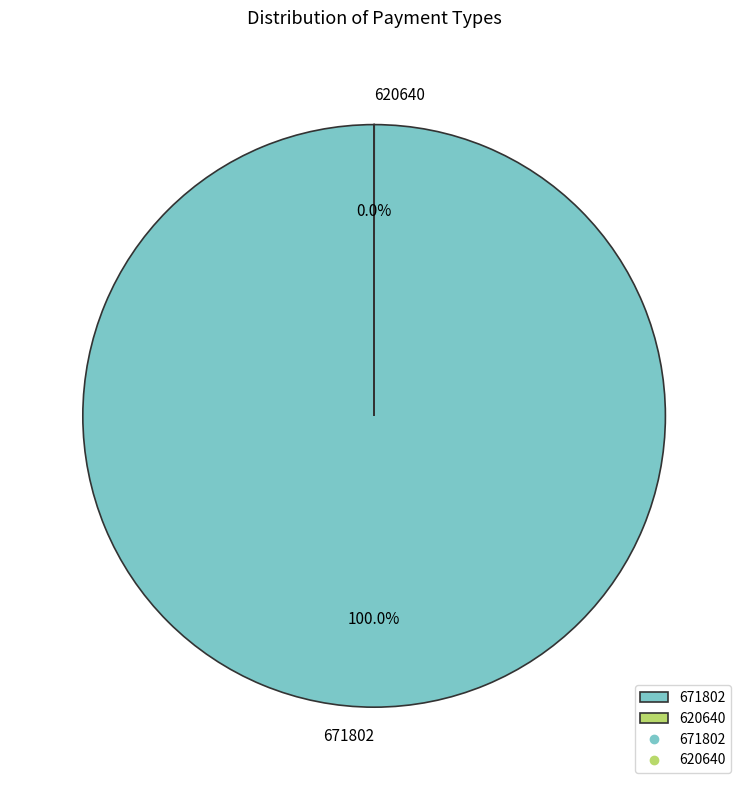

Does 671802 represent more than half of the total?

Yes